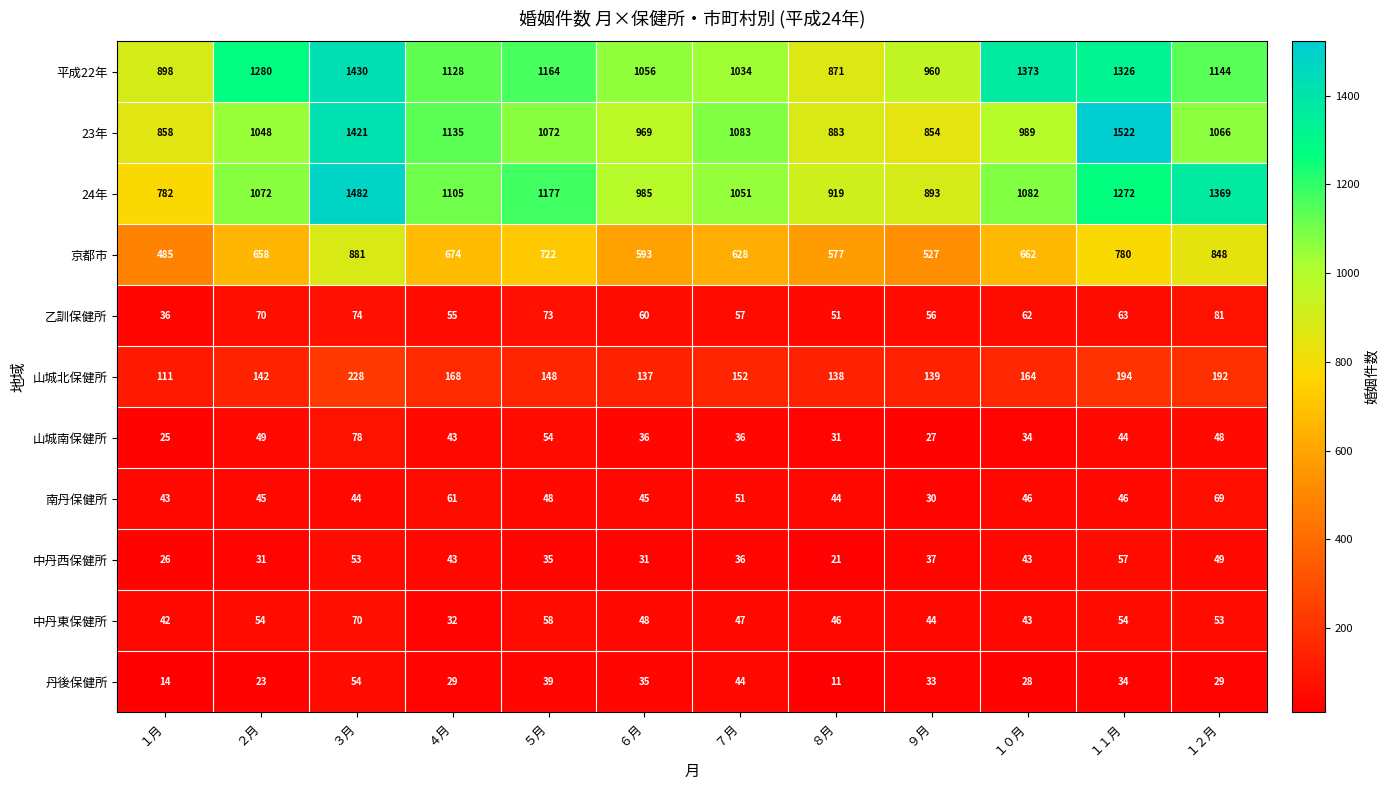

Where is 中丹西保健所 nearest to the value 39?

９月